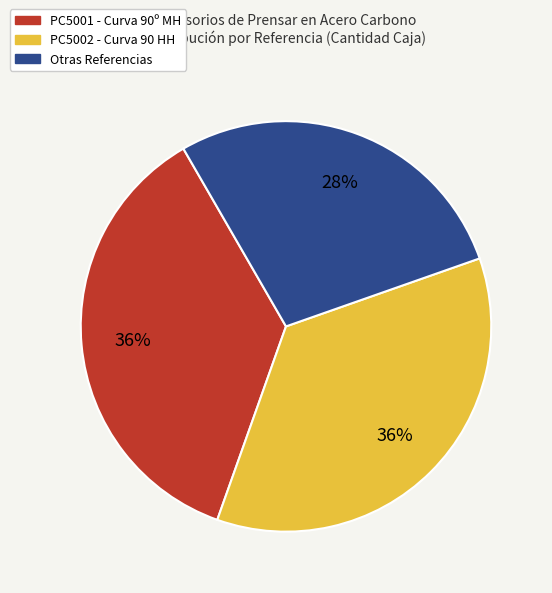

Does any single category account for the majority?

No